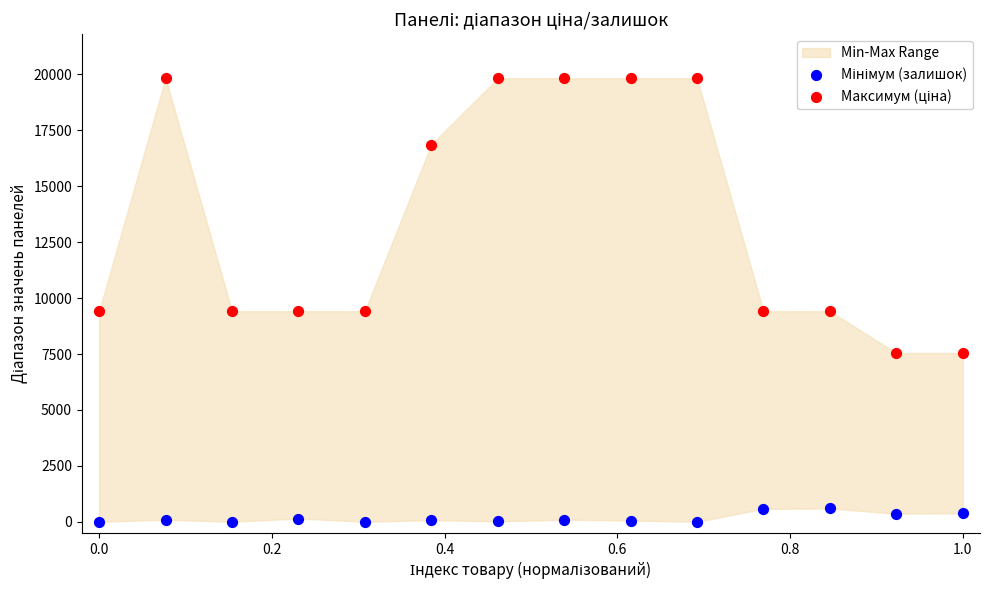

What is the X range (max minus min) for the scatter plot?

1.0